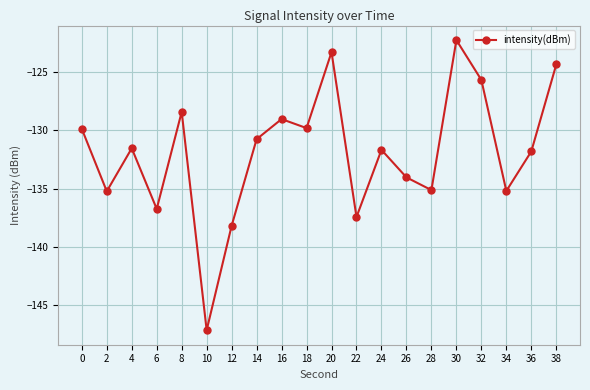

What is the sum of all values?

-2637.6